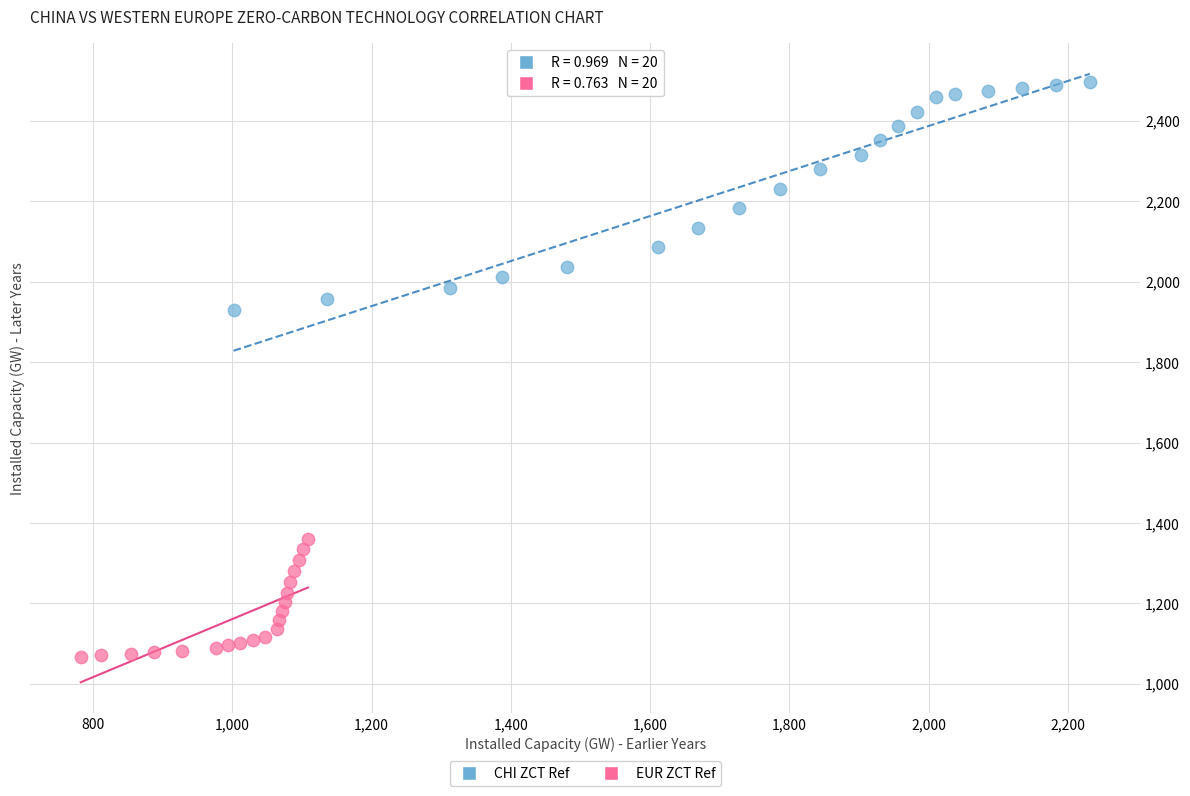

Which series contains the lowest Y value?

EUR ZCT Ref